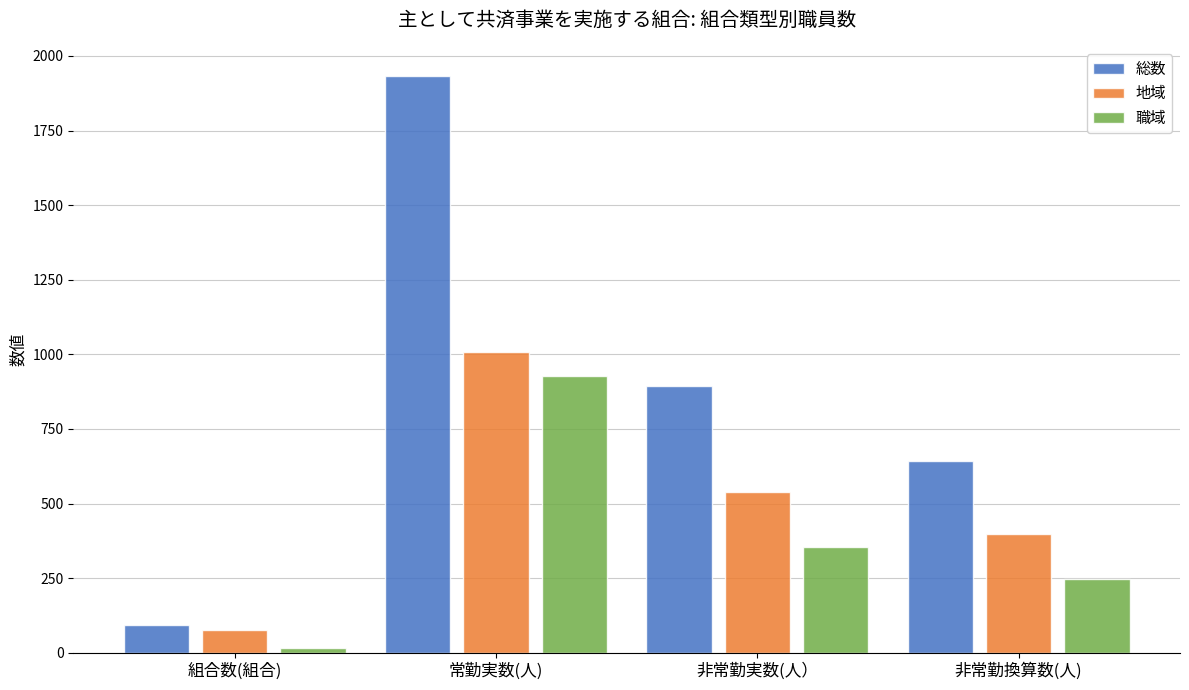

The 総数 series shows 94 at 組合数(組合). True or false?

True